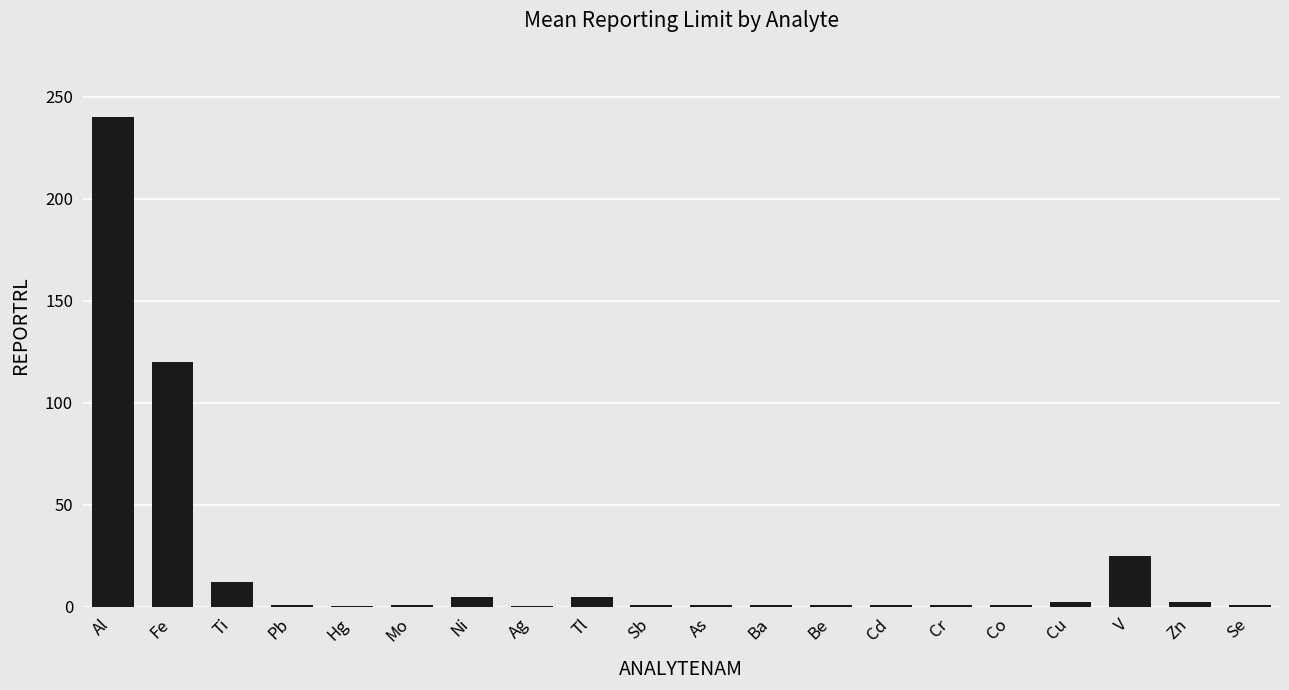

Which label corresponds to the largest value in the chart?

Al